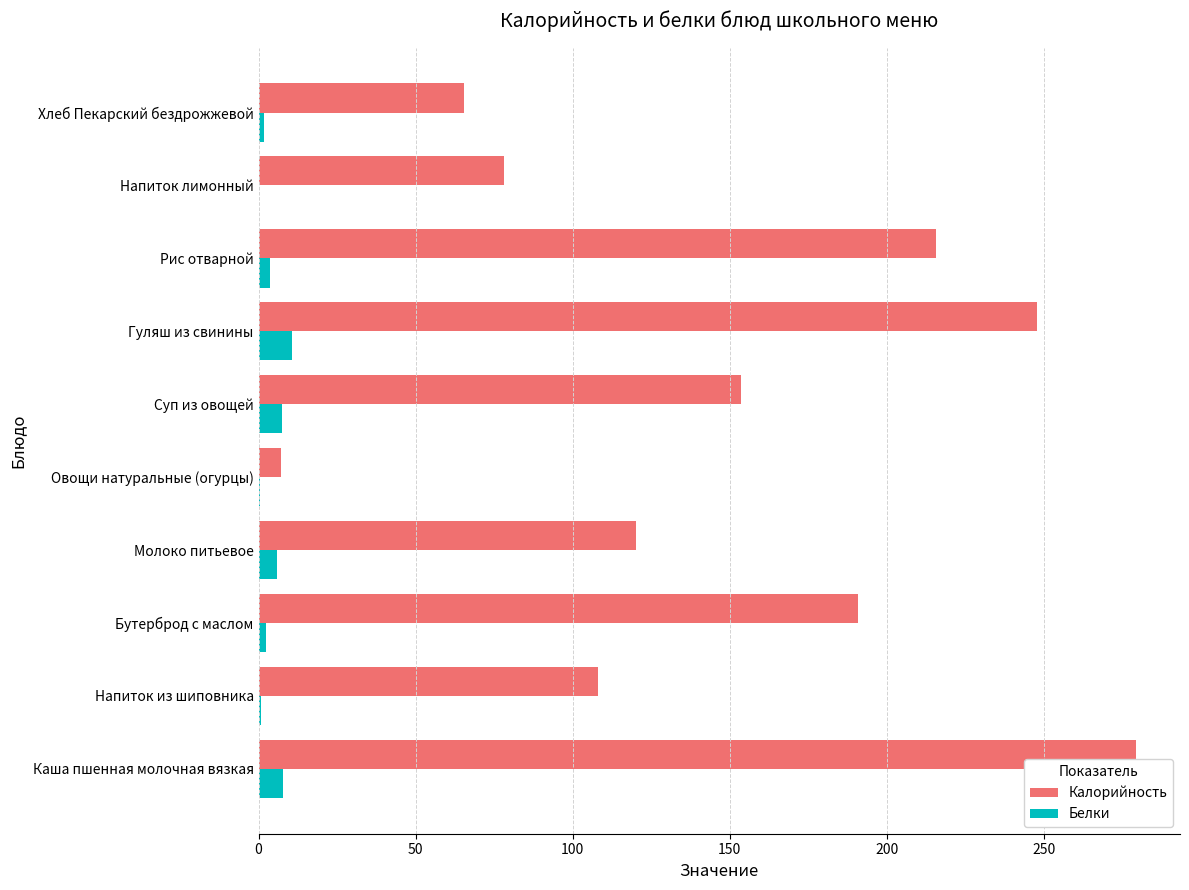

What is the highest value of the Калорийность series?

279.3